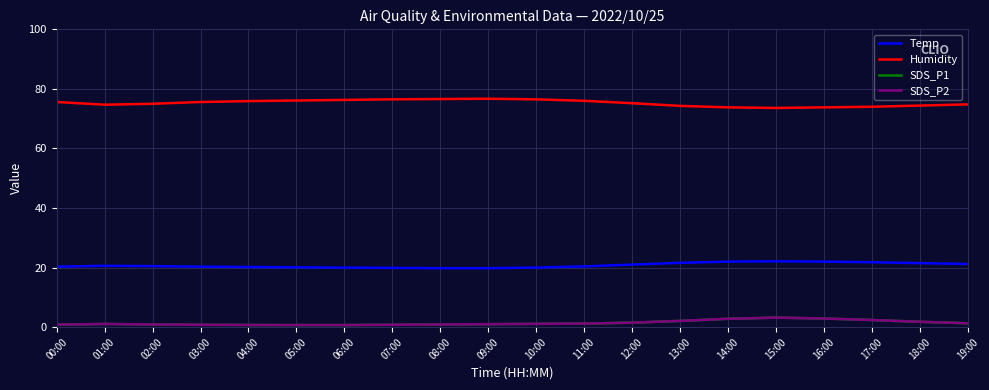

True or false: Humidity has more than 1 points higher than both neighbors.

False